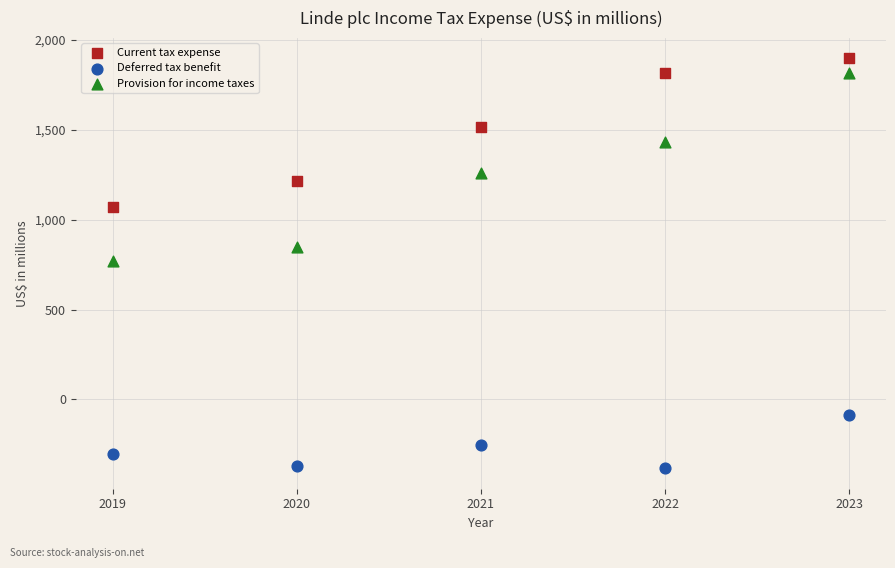

Which series has the largest Y range (max minus min)?

Provision for income taxes